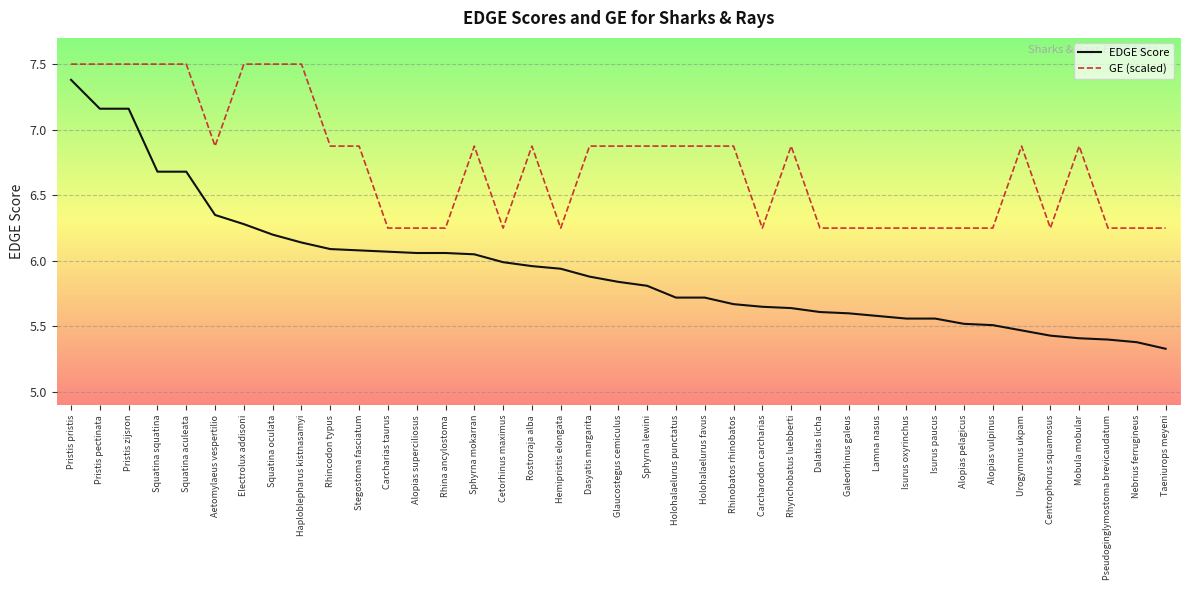

At which category does the chart reach its minimum across all series?

Taeniurops meyeni